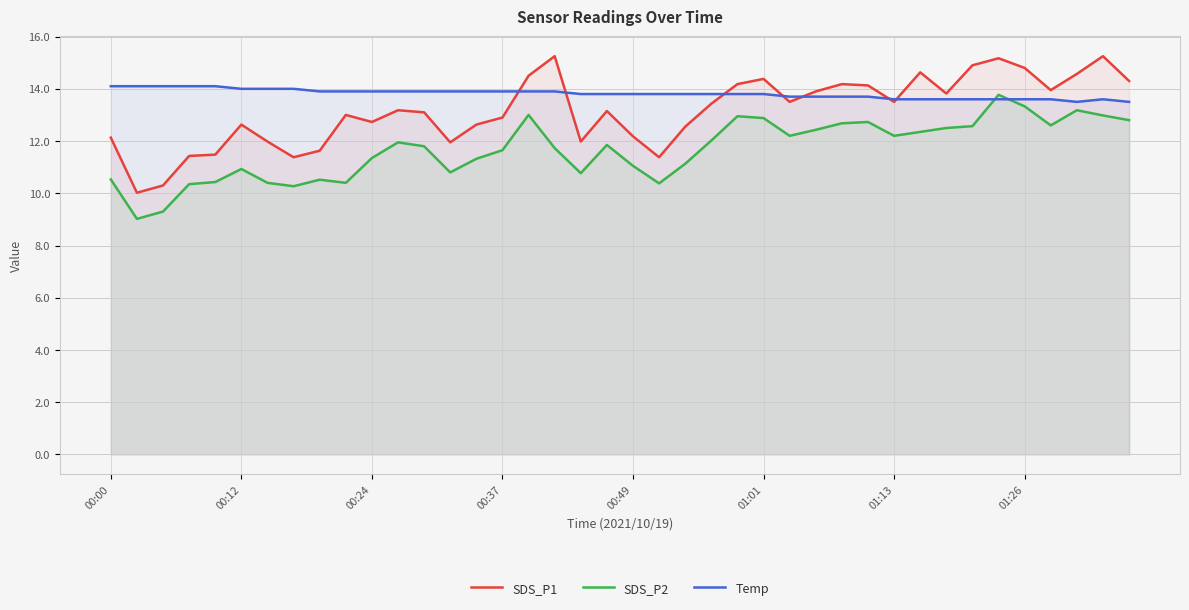

What is the sum of the SDS_P1 values at 31 and 29?

28.8